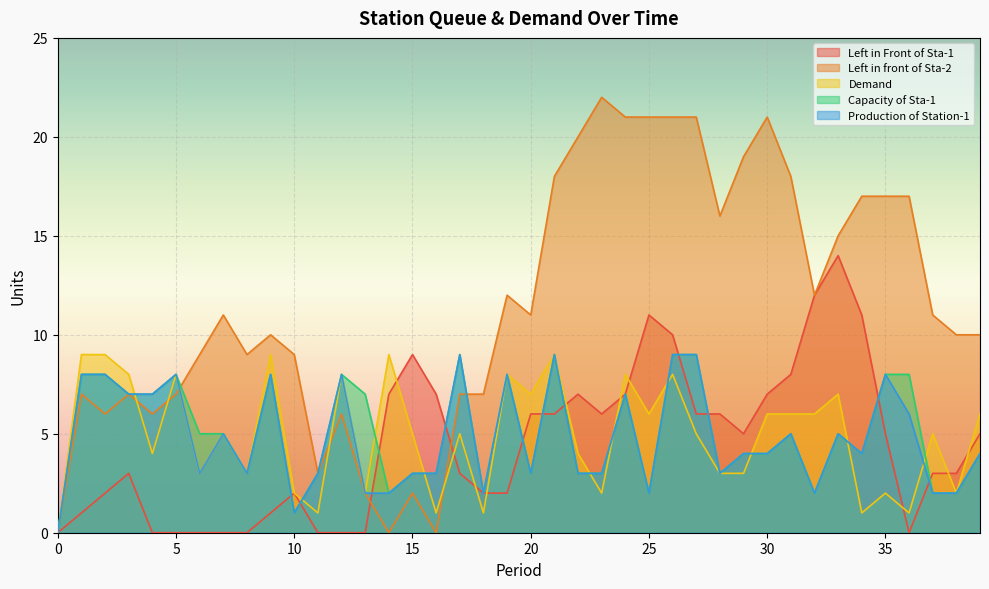

How many data points in Left in front of Sta-2 are less than 11?

20